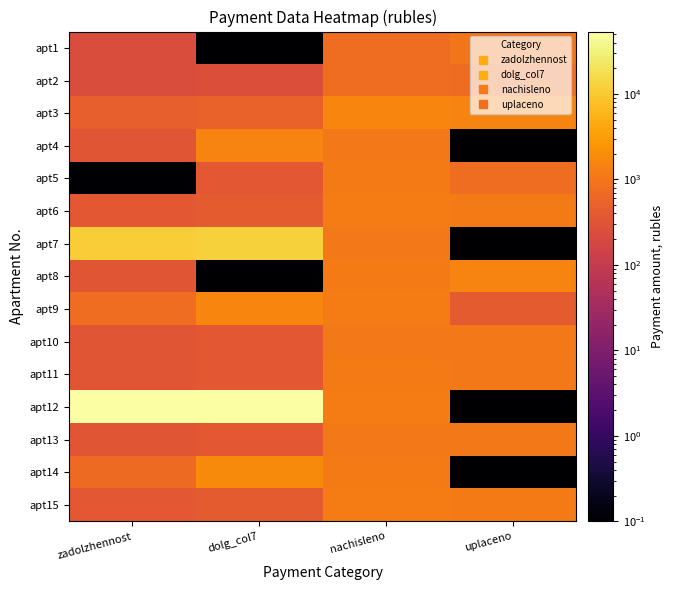

List the series in order of their peak value, highest first.

apt12, apt7, apt14, apt9, apt3, apt8, apt4, apt6, apt15, apt5, apt11, apt10, apt13, apt1, apt2